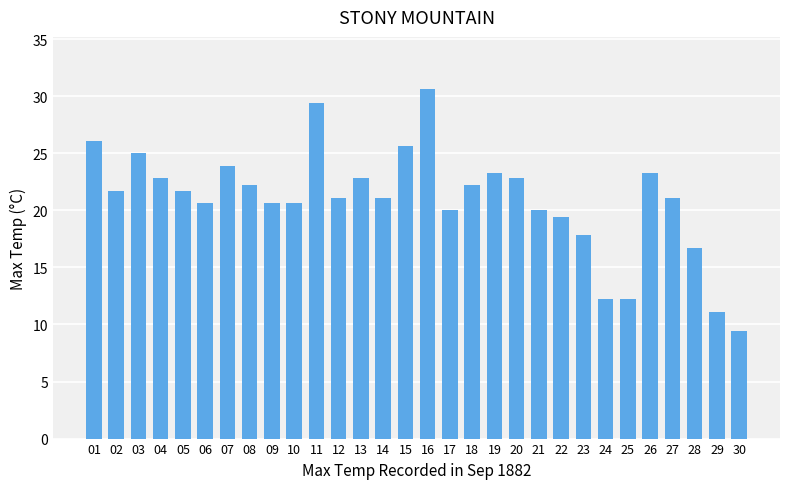

Read the value at 04.

22.8